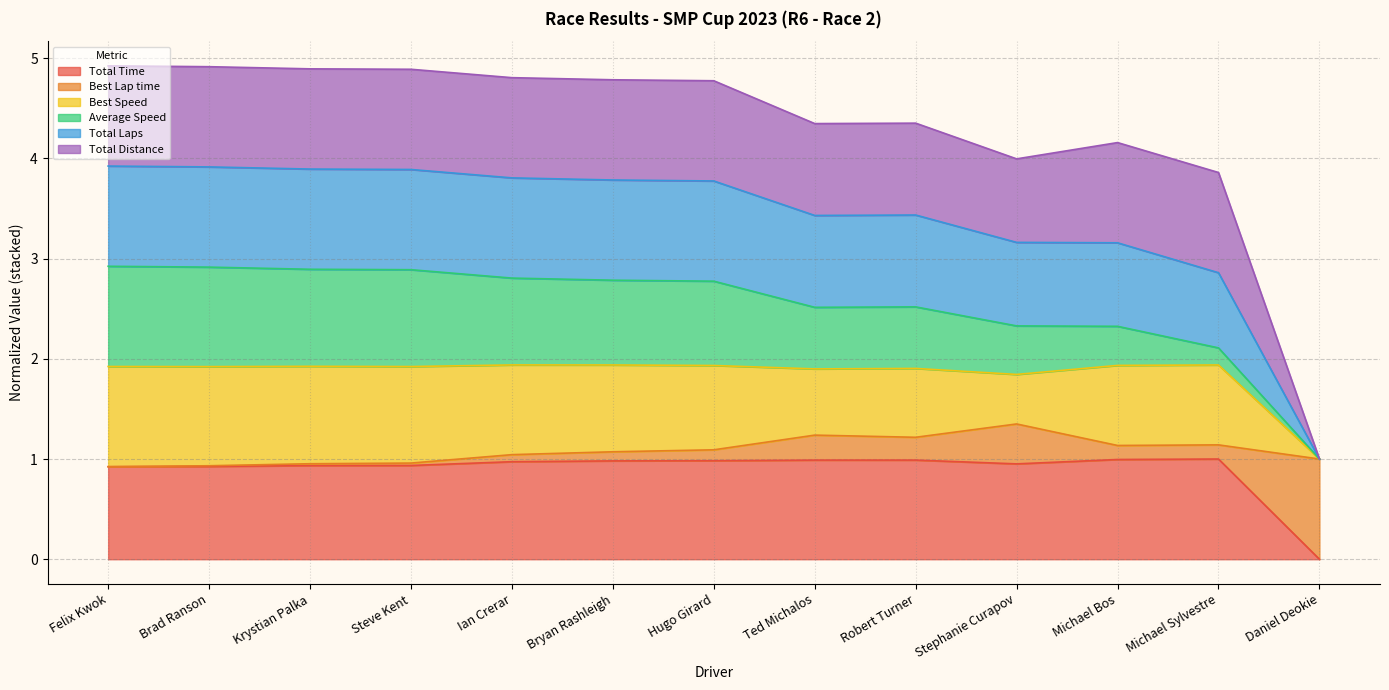

At which category is the sum across all series the highest?

Felix Kwok